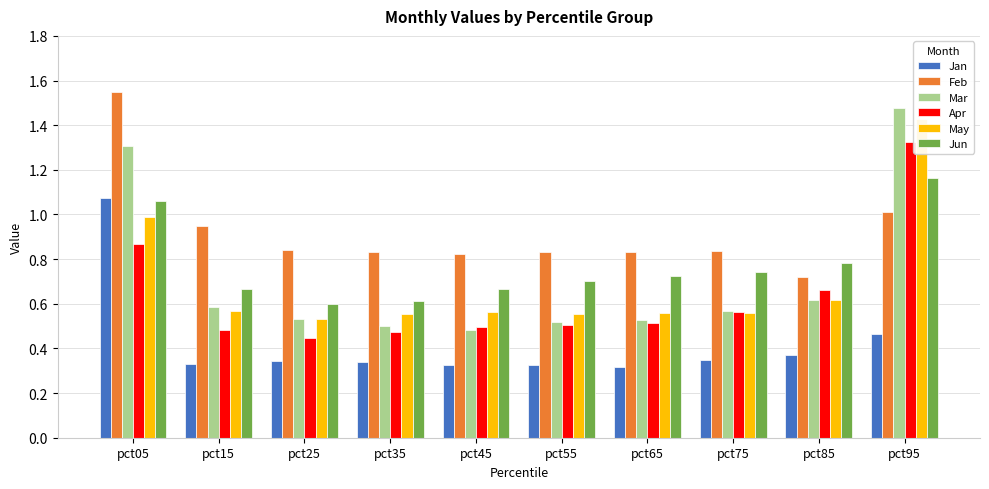

Rank the series by their maximum value, from highest to lowest.

Feb, Mar, May, Apr, Jun, Jan